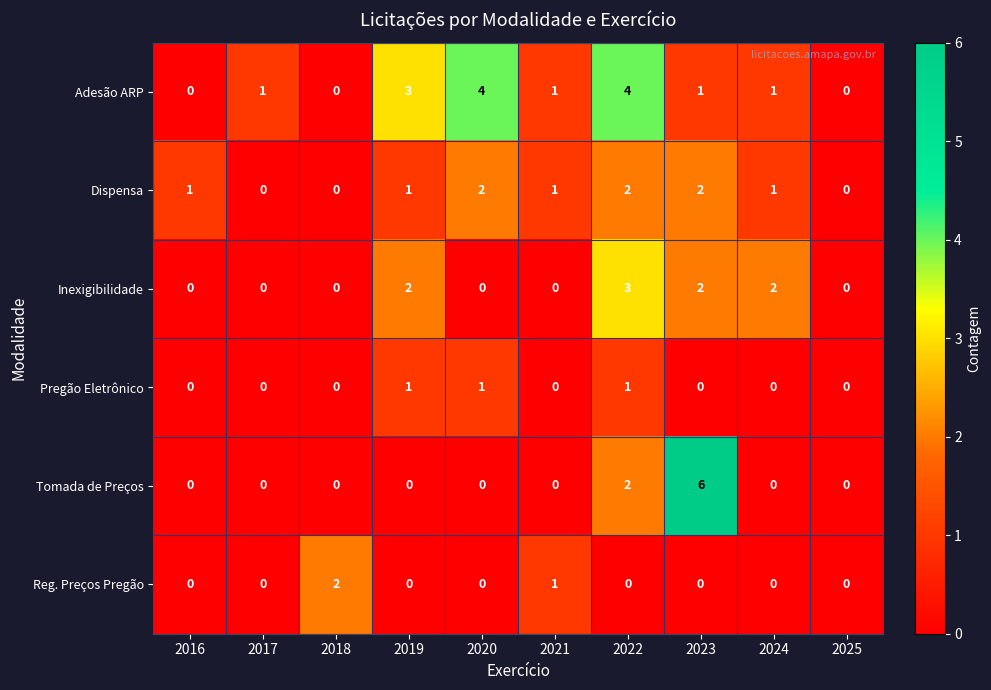

What is the total value across all series at 2021?

3